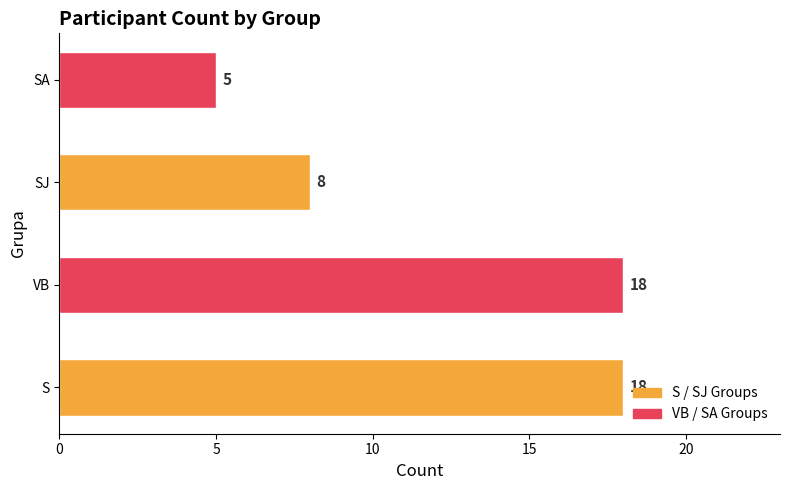

Between SJ and SA, which is larger?

SJ